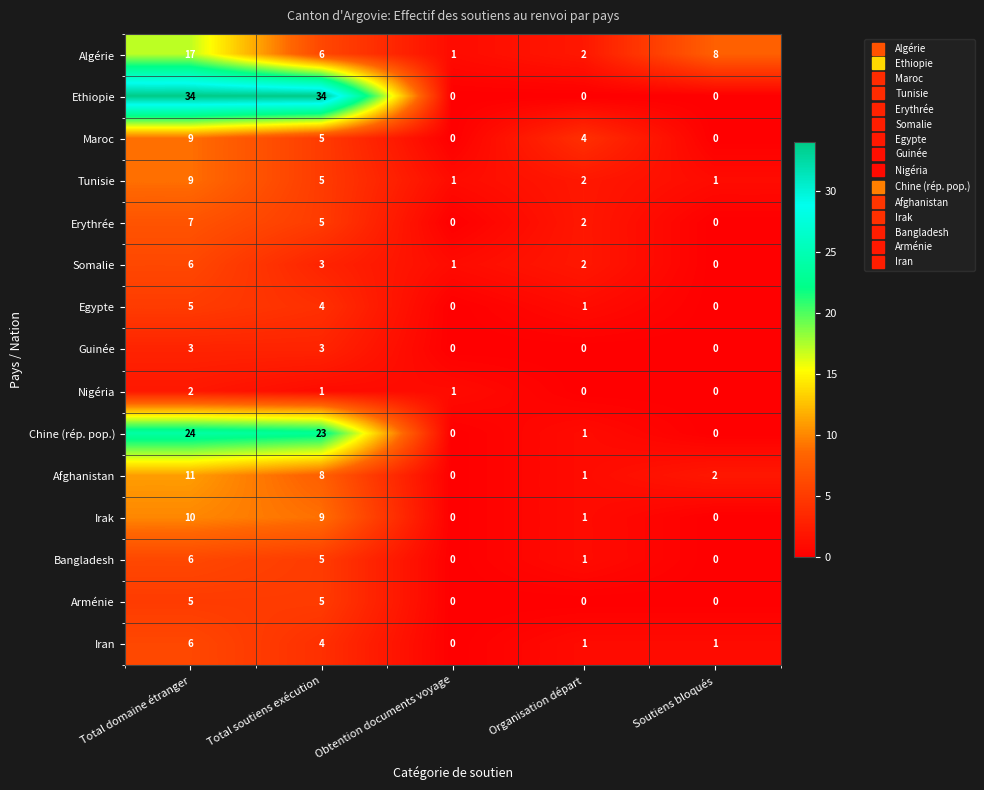

What is the sum of all Algérie values?

34